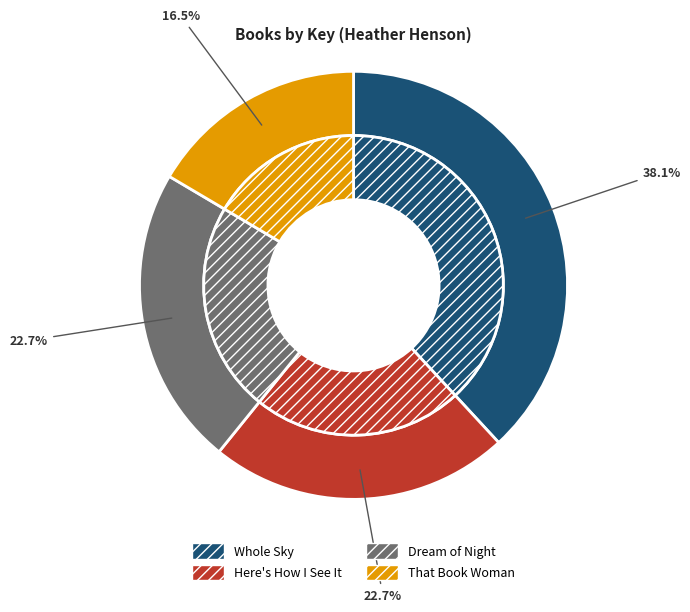

How much of the chart is everything except Dream of Night?

77.3%